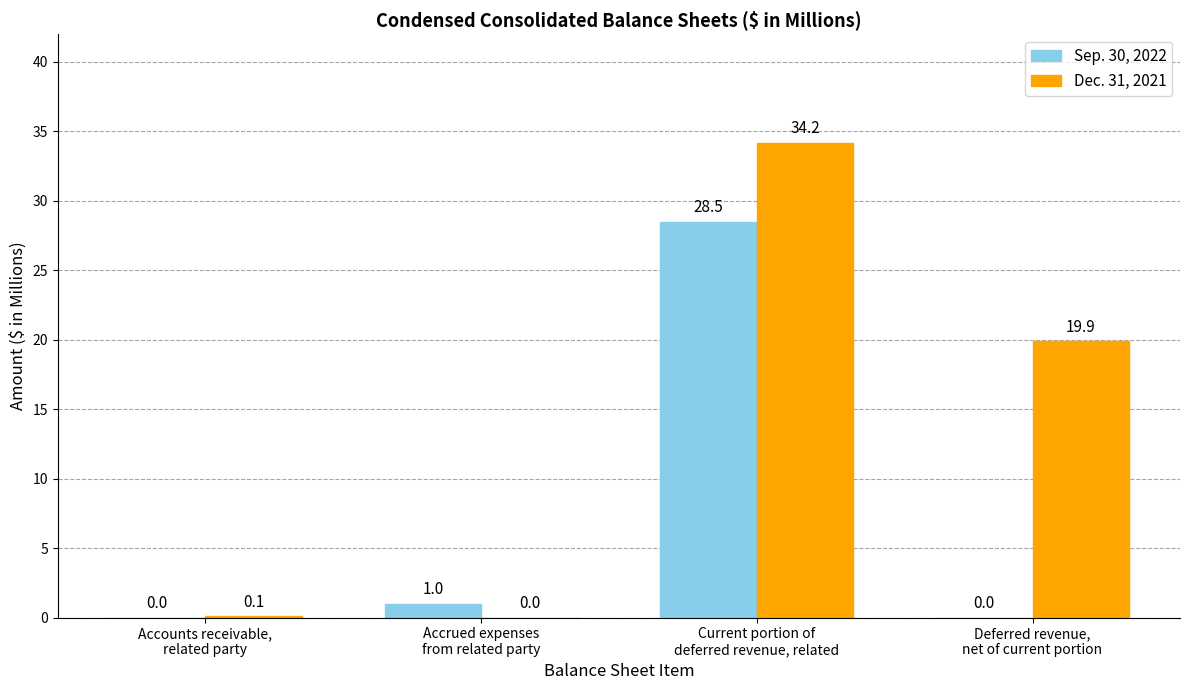

Reading left to right, extract all data points from this chart.

Sep. 30, 2022: Accounts receivable,
related party=0.0	Accrued expenses
from related party=1.0	Current portion of
deferred revenue, related=28.5	Deferred revenue,
net of current portion=0.0
Dec. 31, 2021: Accounts receivable,
related party=0.1	Accrued expenses
from related party=0.0	Current portion of
deferred revenue, related=34.2	Deferred revenue,
net of current portion=19.9